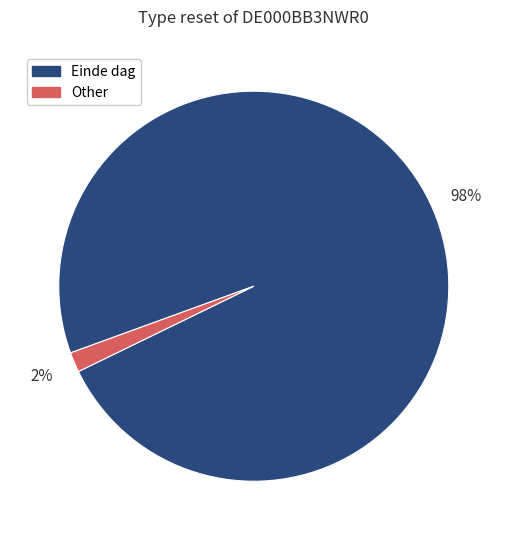

To the nearest percent, what percentage of the pie is Other?

2%